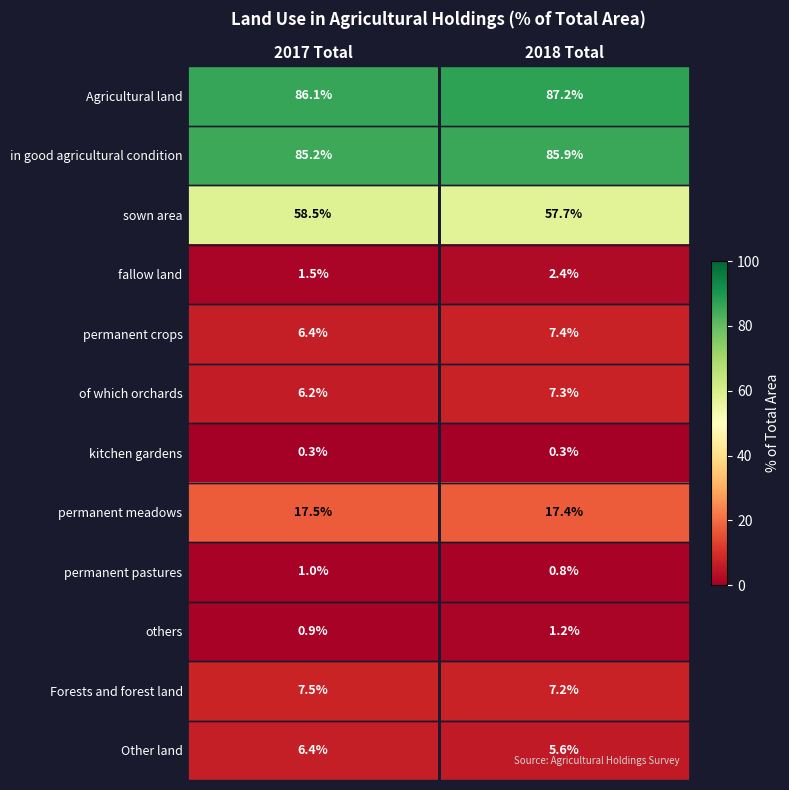

At how many categories does at least one series exceed 39?

2